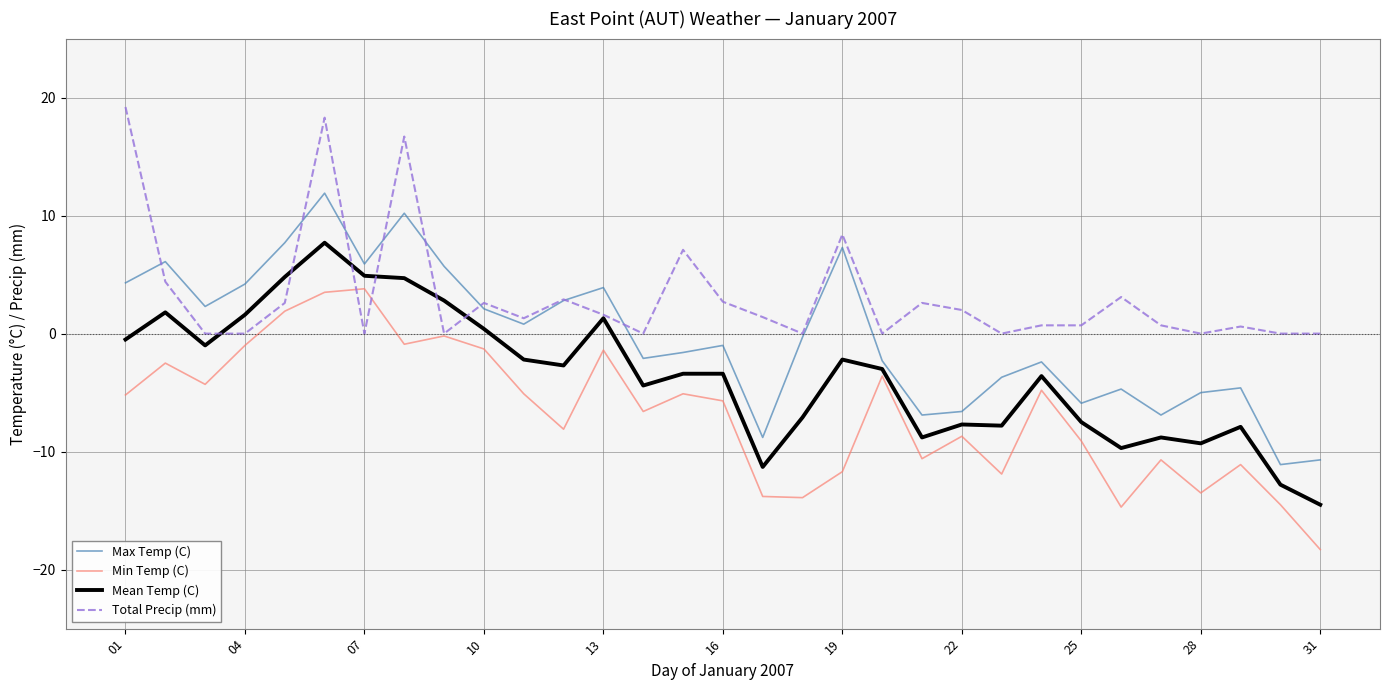

What is the greatest value displayed?

19.2